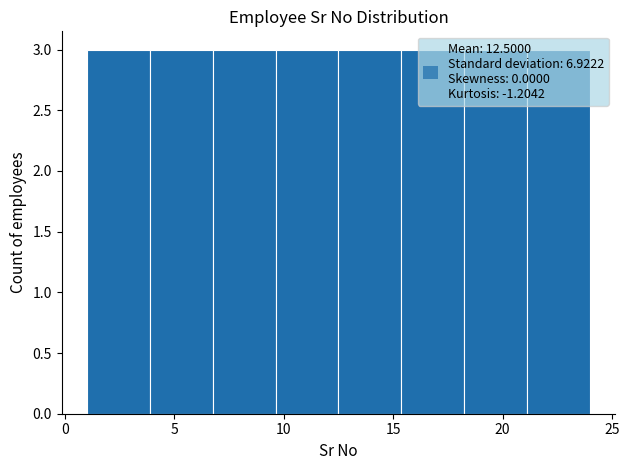

Reading left to right, list every bar in this chart as the range it spans on the x-axis followed by its height. Neither the bar edges nor the heights are printed on the chart, so give them approximately, as read against the axes.

1.0 to 4.0: 3
4.0 to 7.0: 3
7.0 to 9.5: 3
9.5 to 12.5: 3
12.5 to 15.5: 3
15.5 to 18.5: 3
18.5 to 21.0: 3
21.0 to 24.0: 3